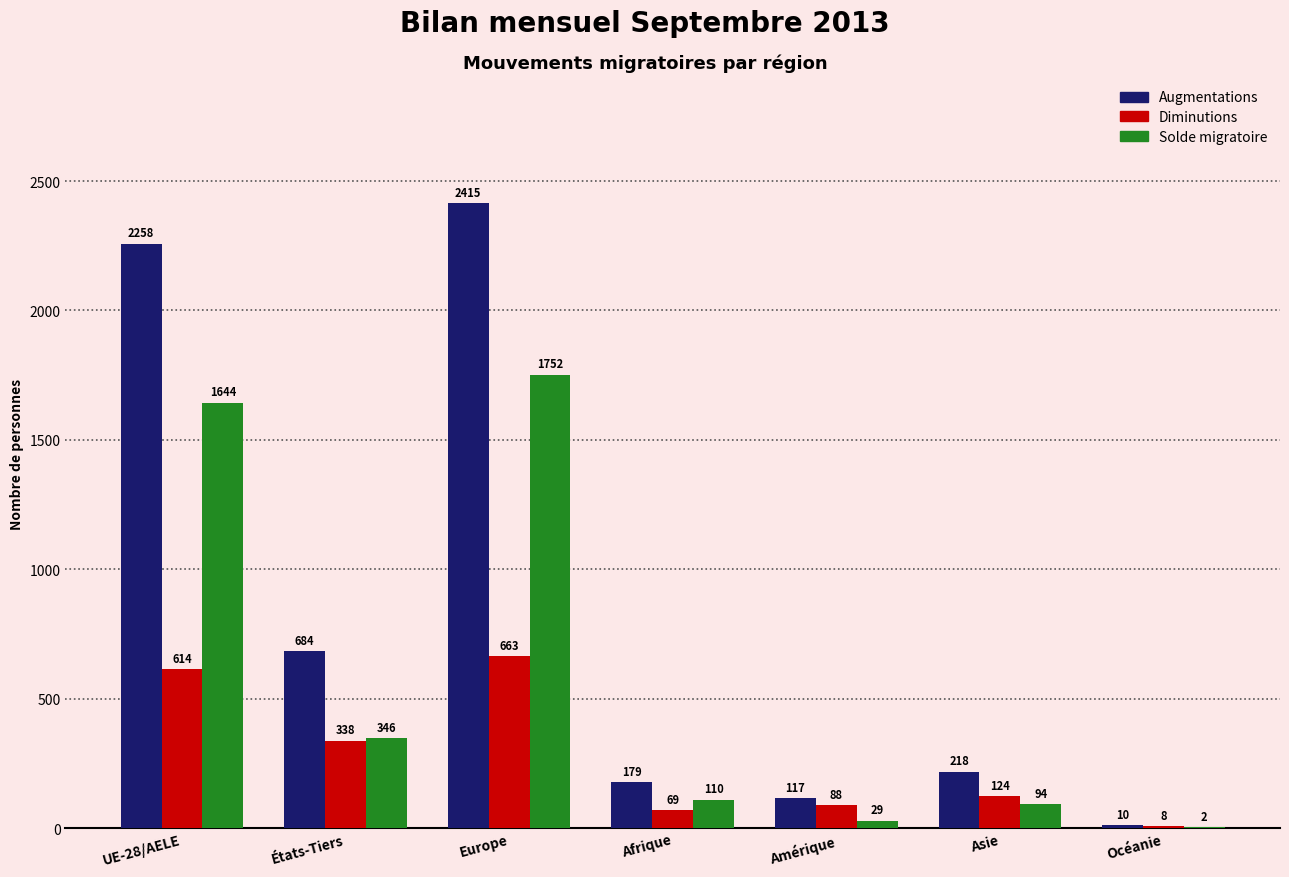

What is the average value of the Solde migratoire series?

568